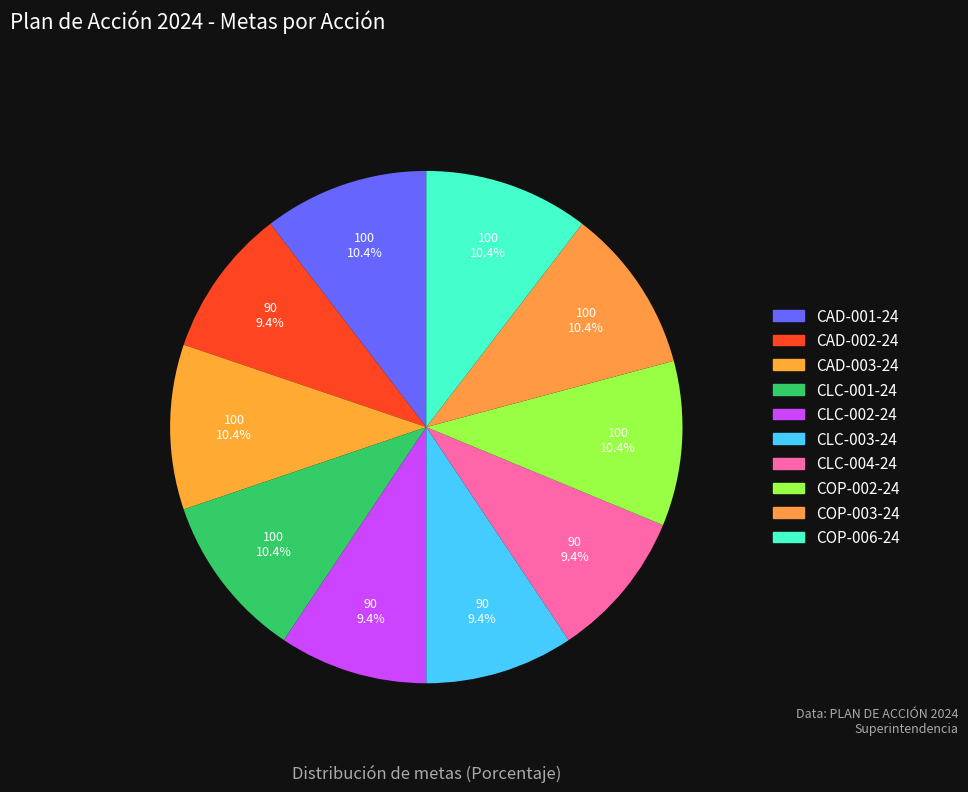

The CAD-001-24 slice represents 21% of the pie. True or false?

False